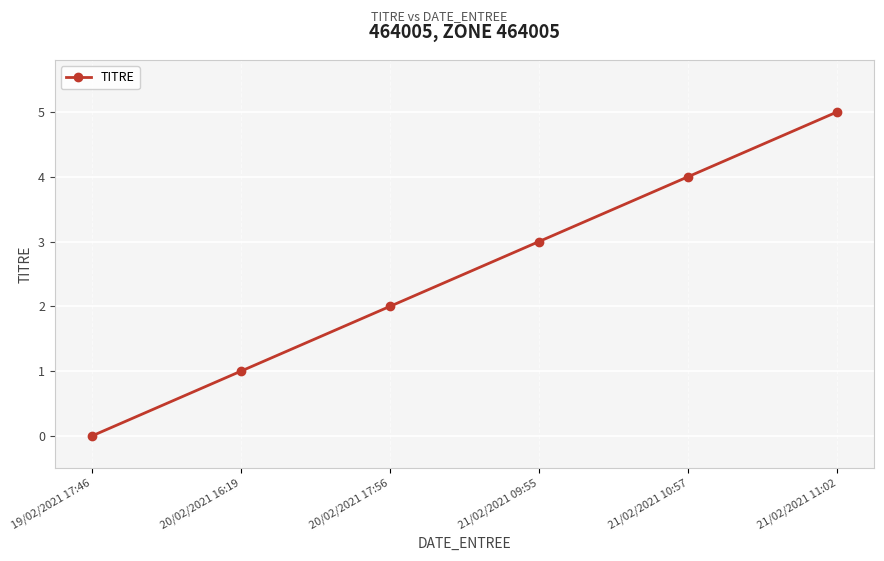

How many values are between 1 and 4?

4